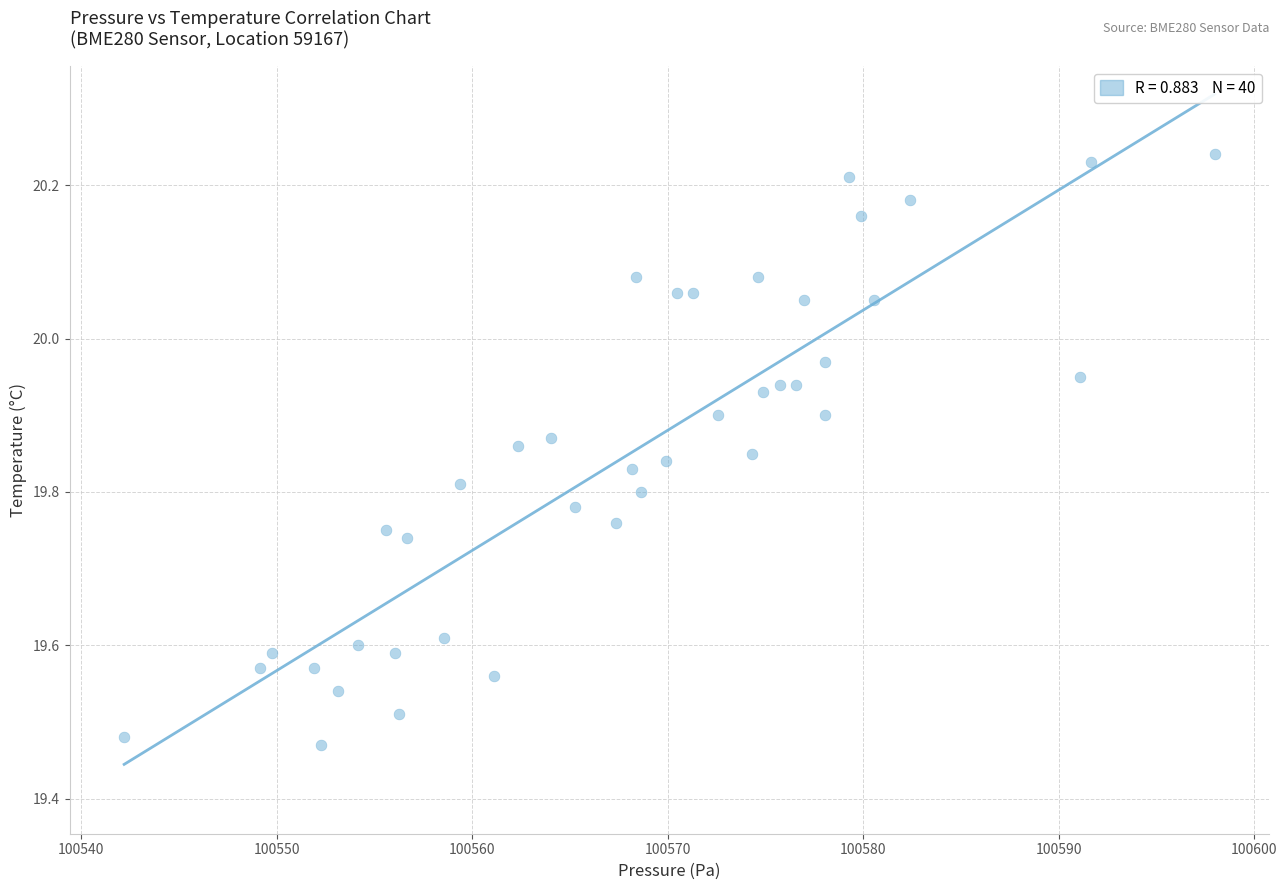

What is the range of Y values (max minus min)?

0.8